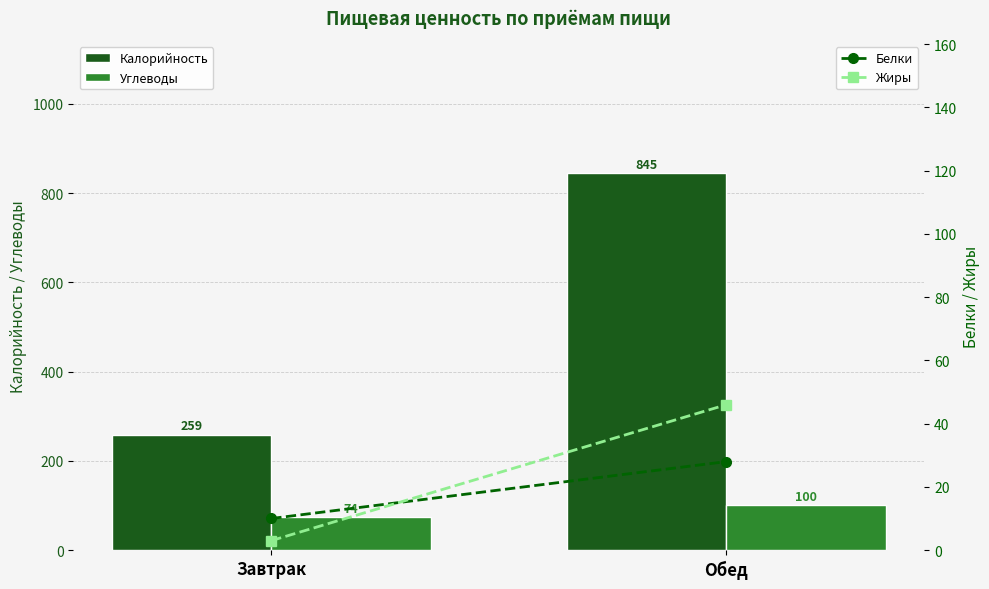

The Жиры series shows 1 at Завтрак. True or false?

False